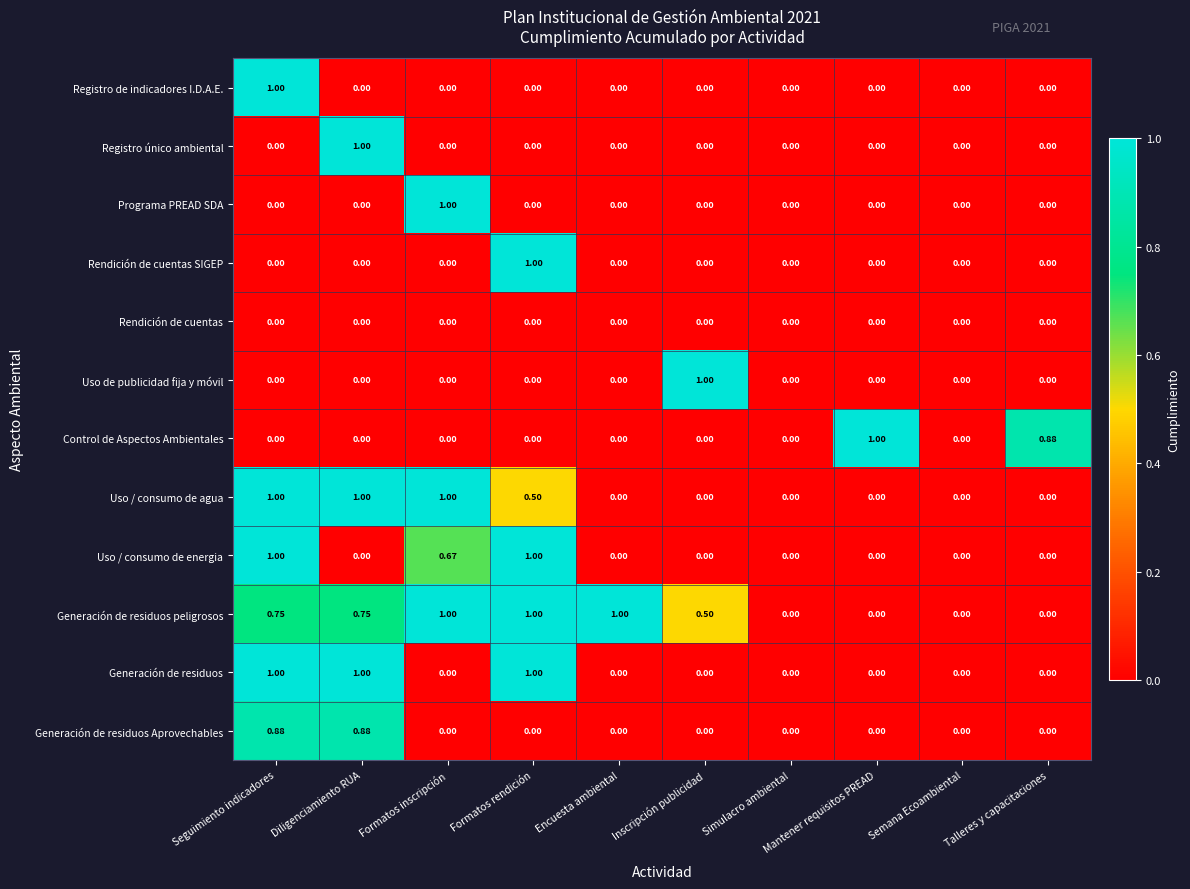

At which category is the sum across all series the highest?

Seguimiento indicadores